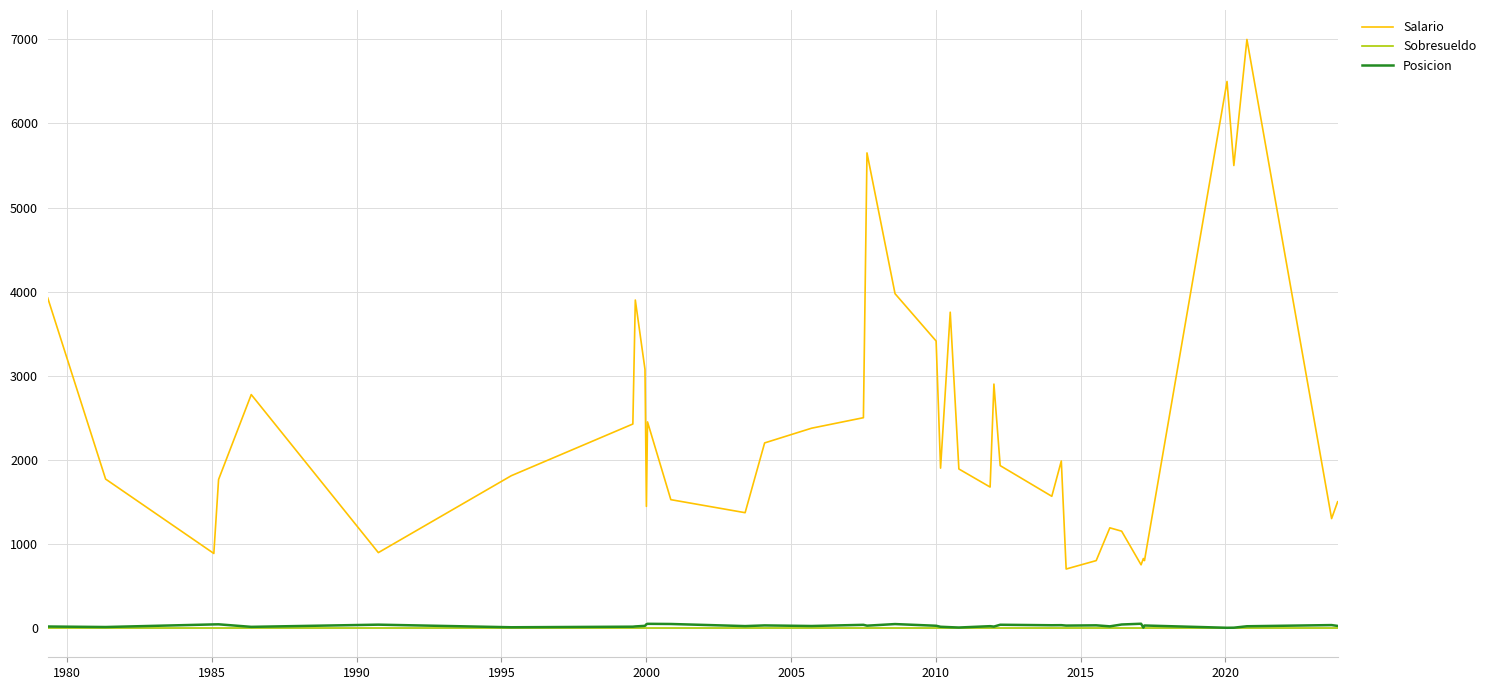

True or false: Salario and Posicion intersect in this chart.

False